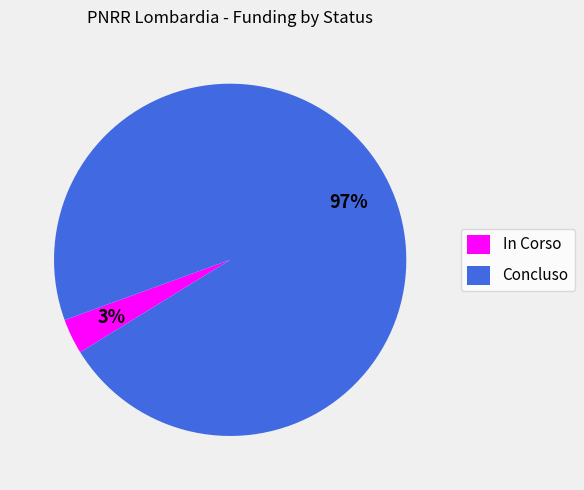

True or false: Concluso accounts for 97% of the total.

True